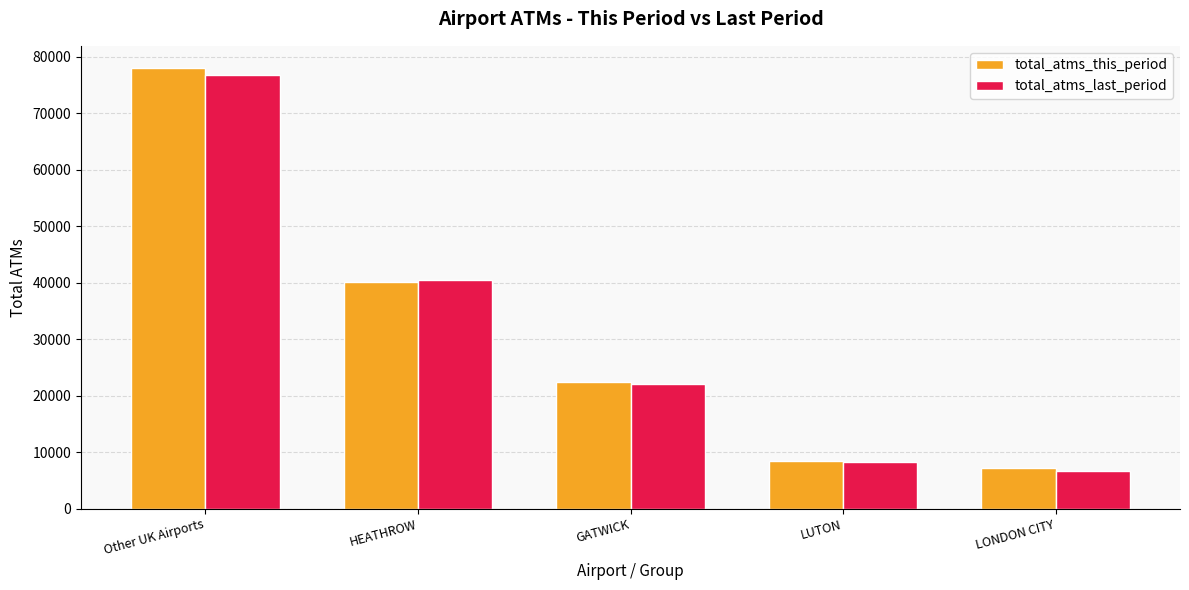

What is the value of the total_atms_this_period bar at the 2nd from the left?

40070